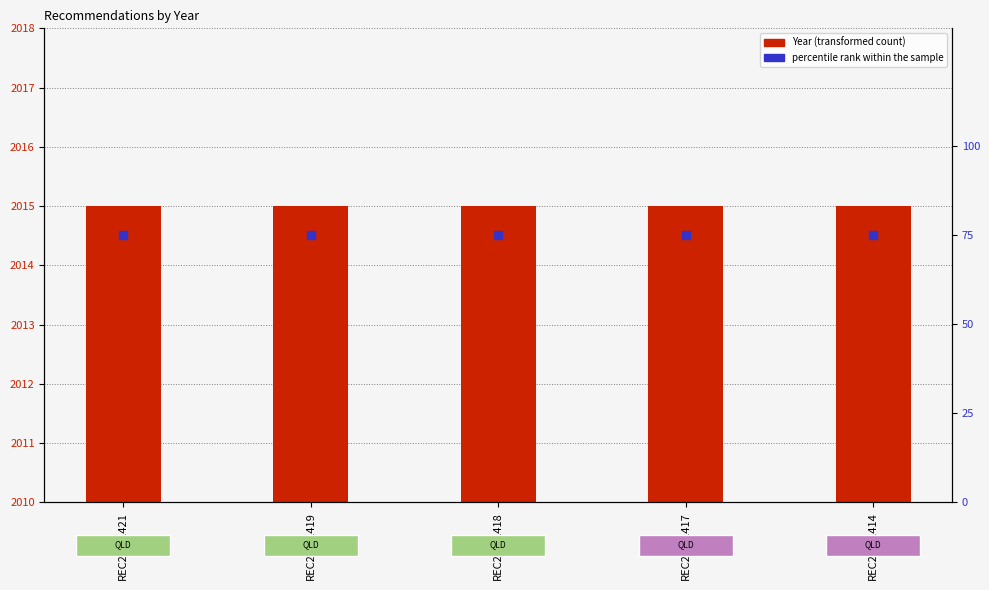

What is the total value across all series at REC272-1414?

80